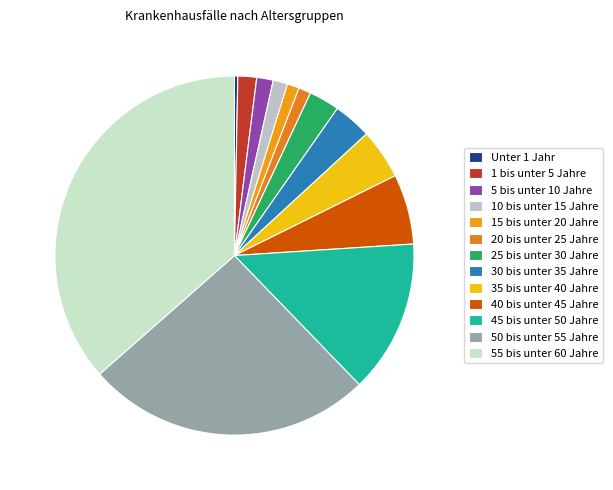

How many slices are in this pie chart?

13